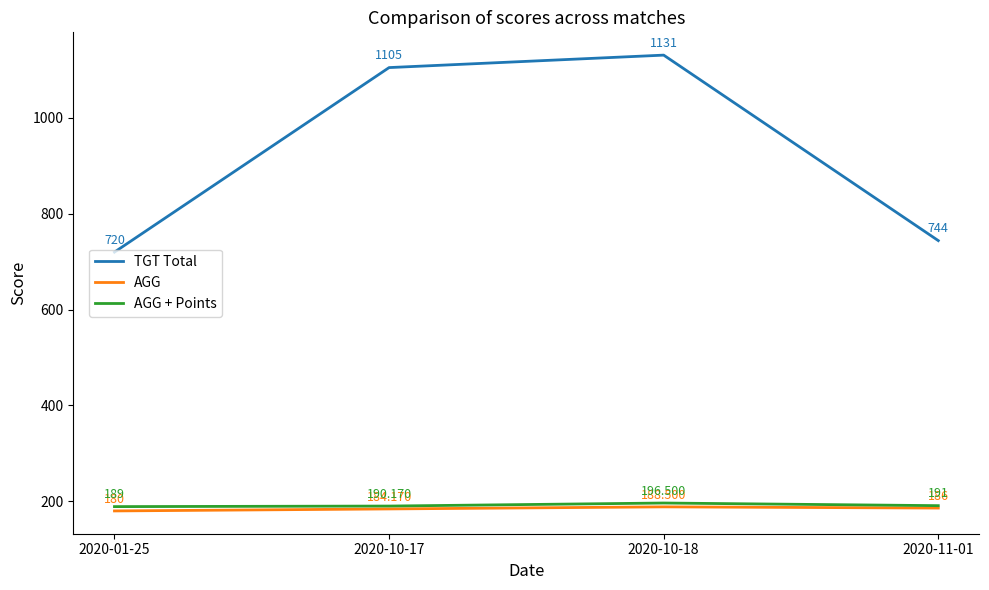

True or false: AGG and AGG + Points intersect in this chart.

False